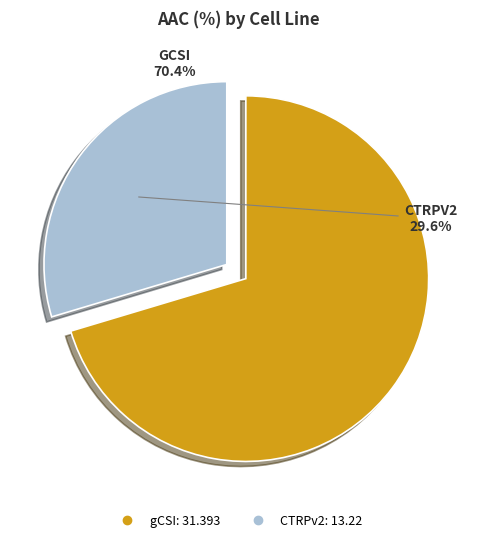

How many slices are in this pie chart?

2